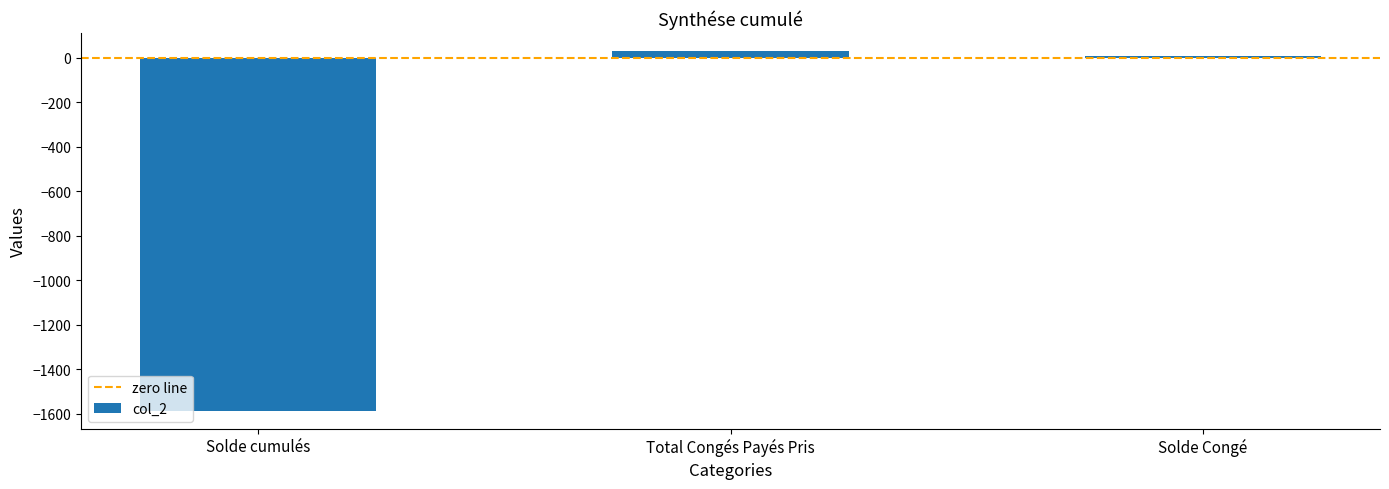

Is it true that the value at Solde cumulés is -1585.4?

True